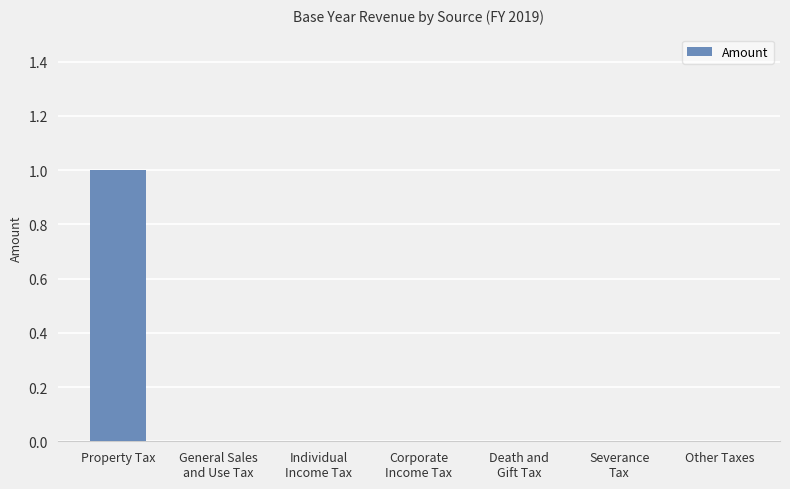

Between Property Tax and Other Taxes, which is larger?

Property Tax